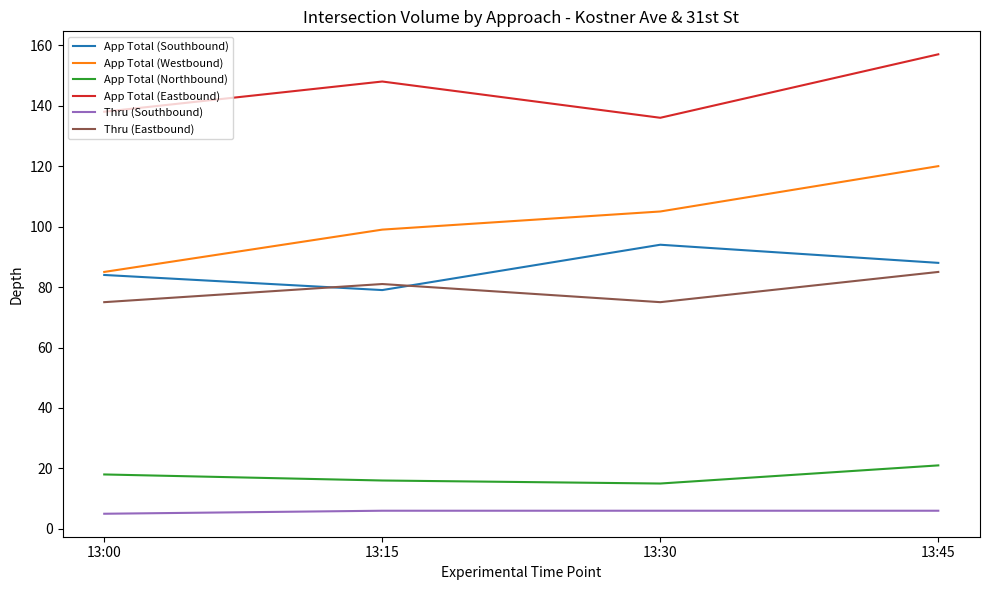

Count the App Total (Southbound) values in the range 84 to 94.

3